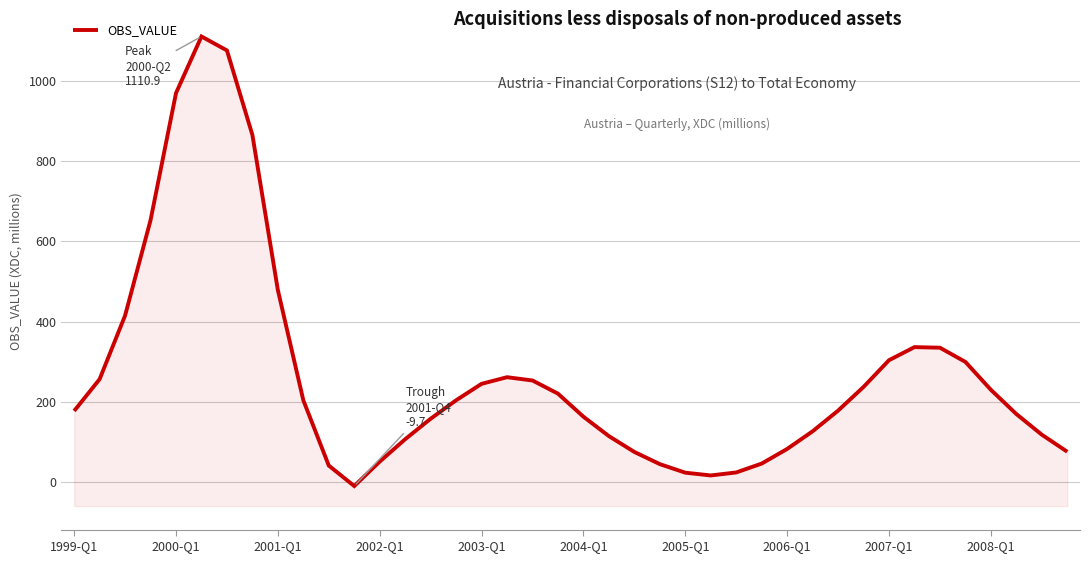

How many lines are shown in the chart?

1